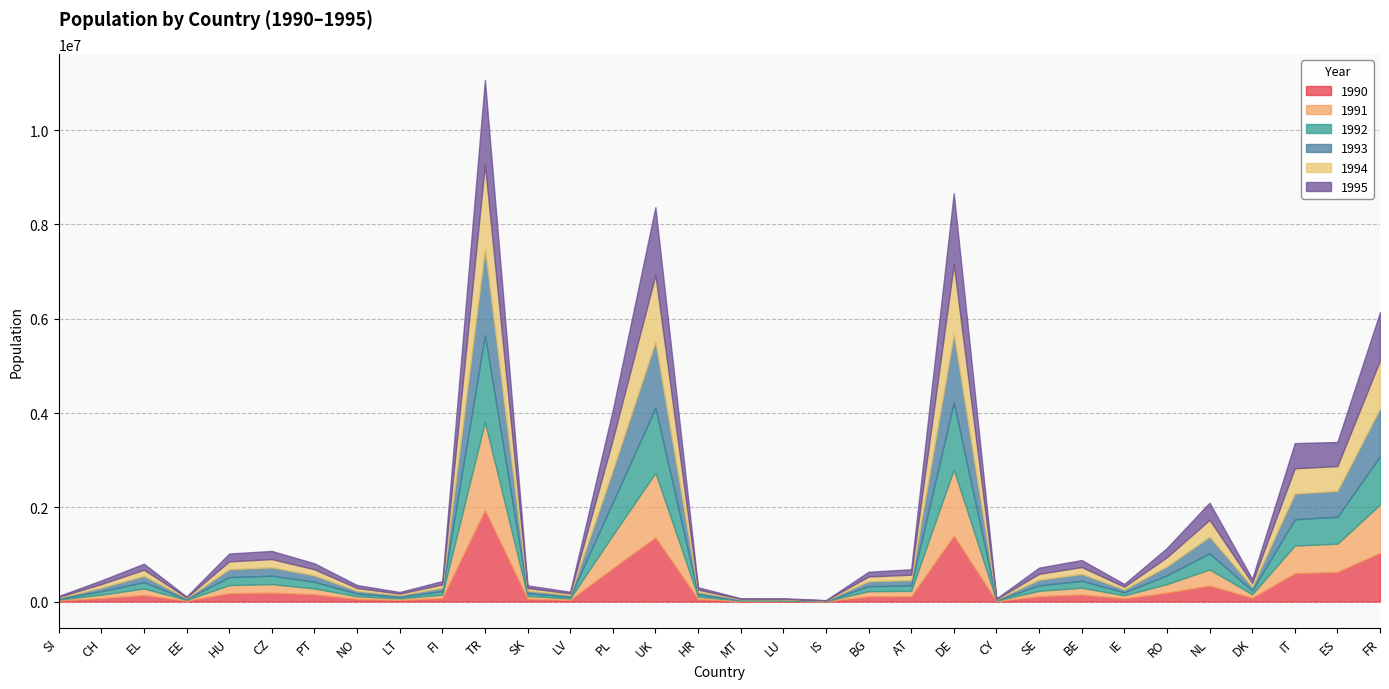

What is the total value across all series at LT?

202686